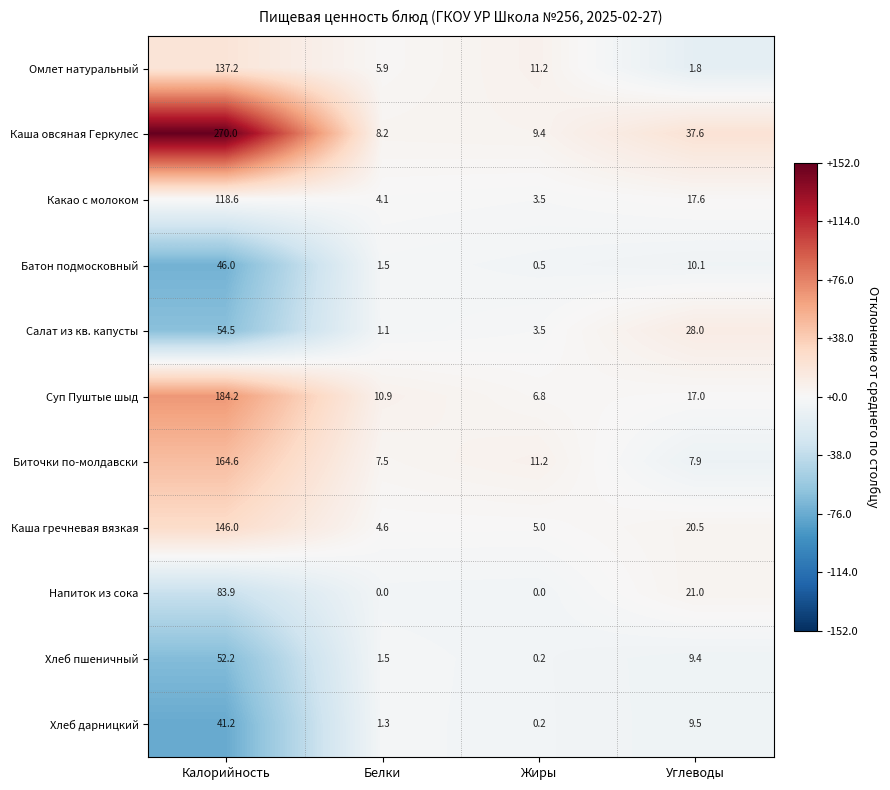

Which series has the largest total across all categories?

Каша овсяная Геркулес